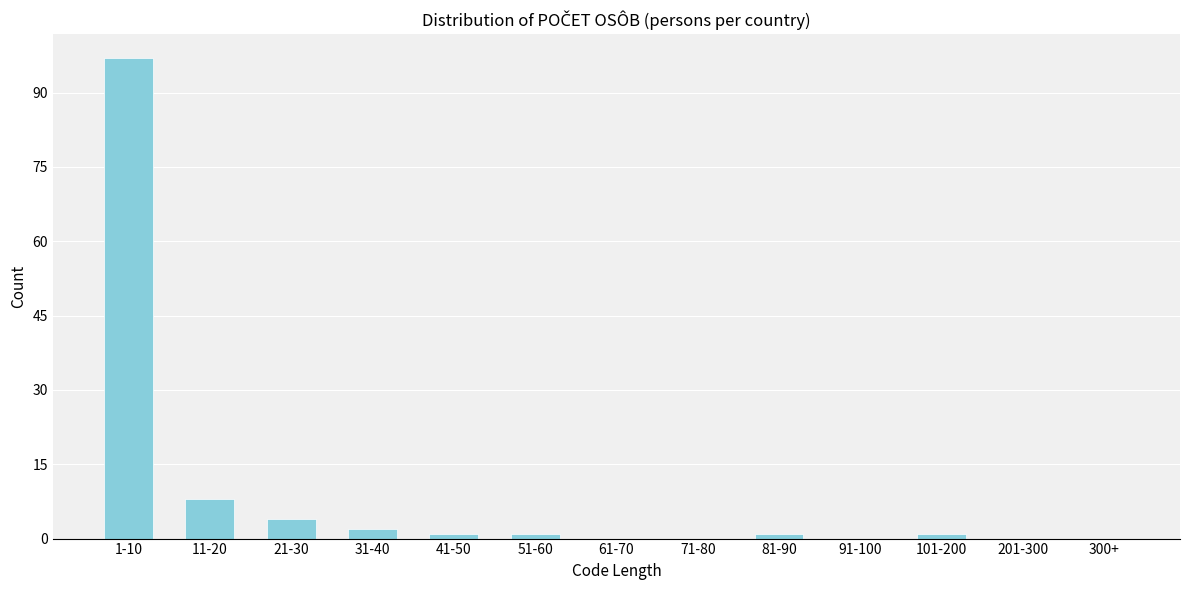

Reading left to right, what are all the values shown in this chart?

1-10=97	11-20=8	21-30=4	31-40=2	41-50=1	51-60=1	61-70=0	71-80=0	81-90=1	91-100=0	101-200=1	201-300=0	300+=0